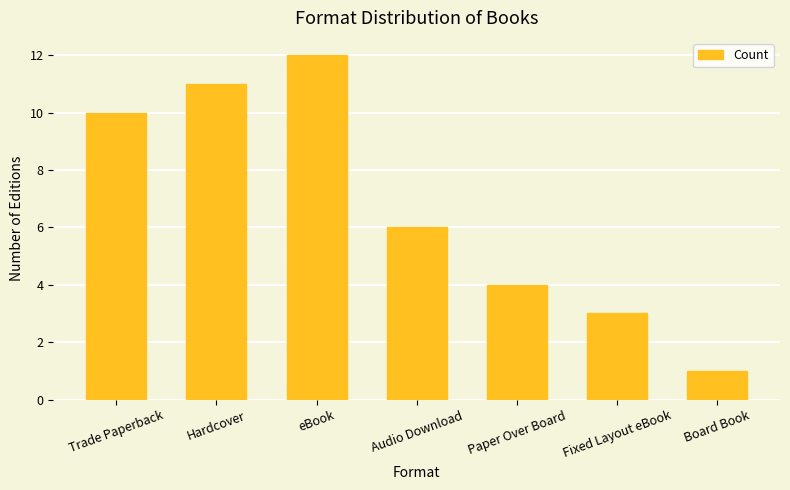

How many bars are there in total?

7